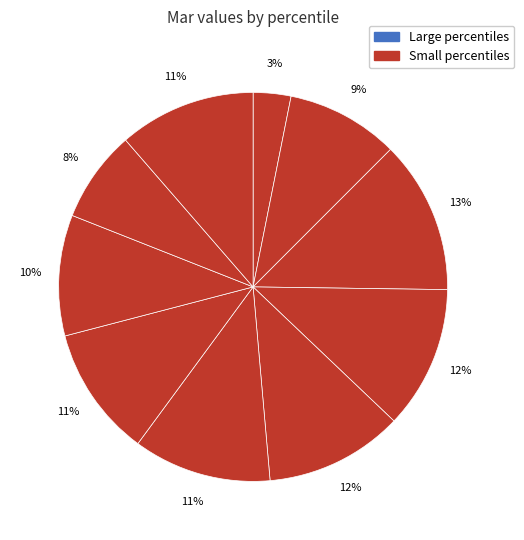

Count the number of slices in the pie.

10